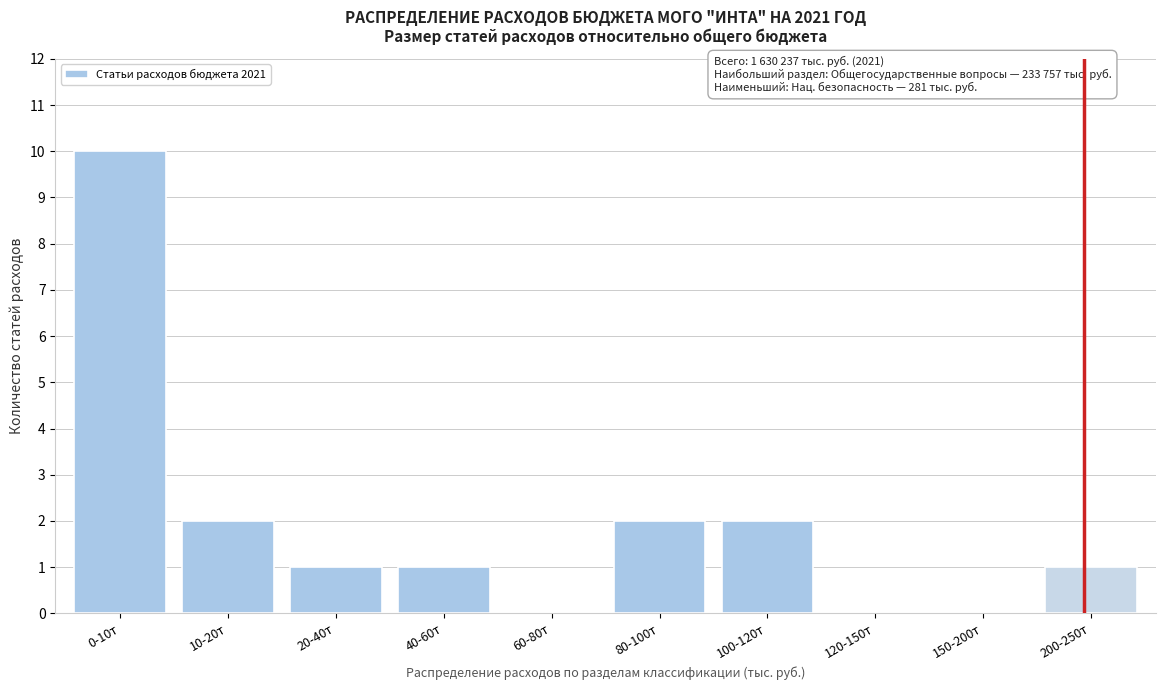

Reading left to right, transcribe all the data shown in this chart.

0-10т=10	10-20т=2	20-40т=1	40-60т=1	60-80т=0	80-100т=2	100-120т=2	120-150т=0	150-200т=0	200-250т=1